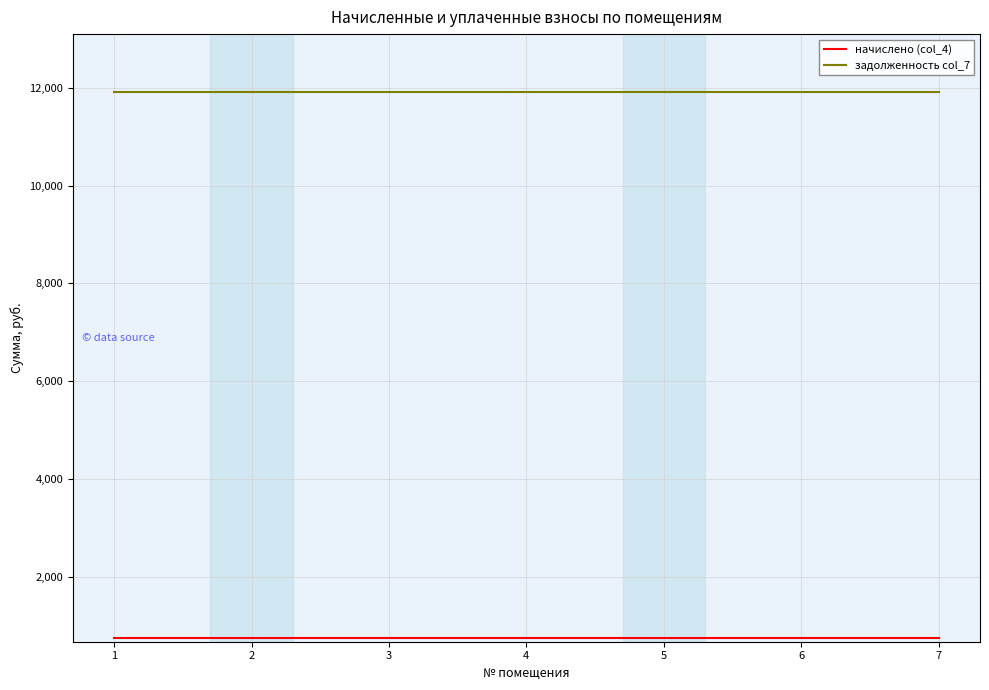

What is the difference between the highest and lowest values at 5?

11170.8